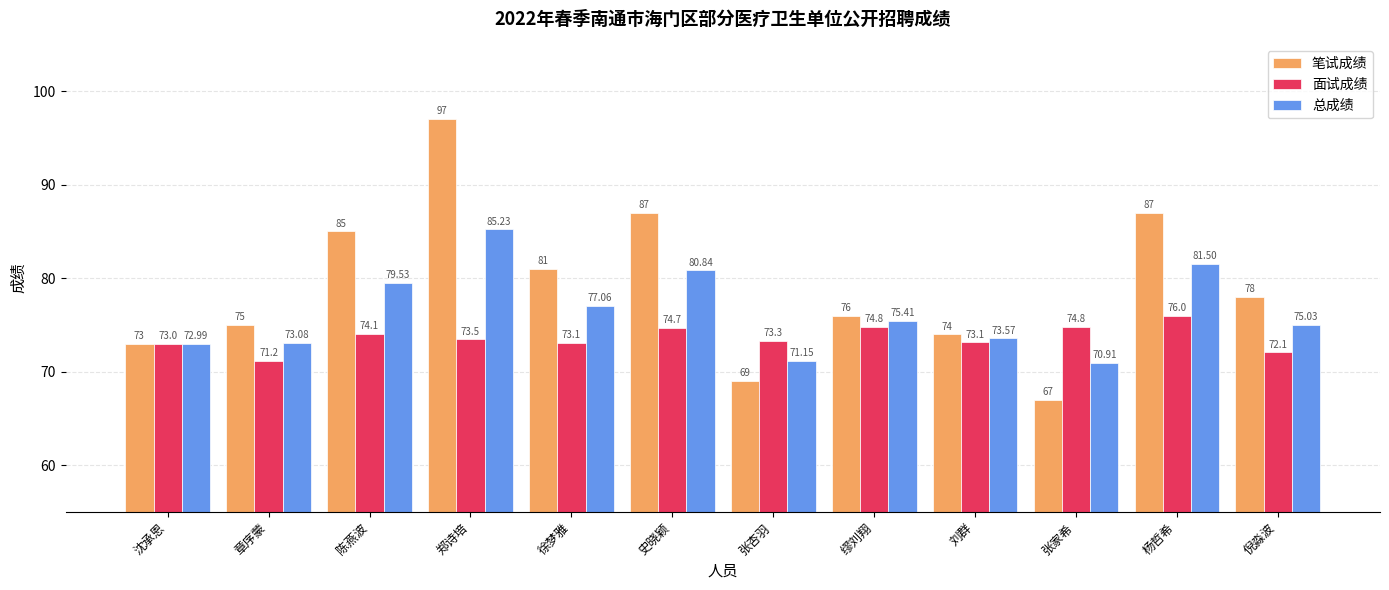

At which category is the sum across all series the highest?

郑诗培